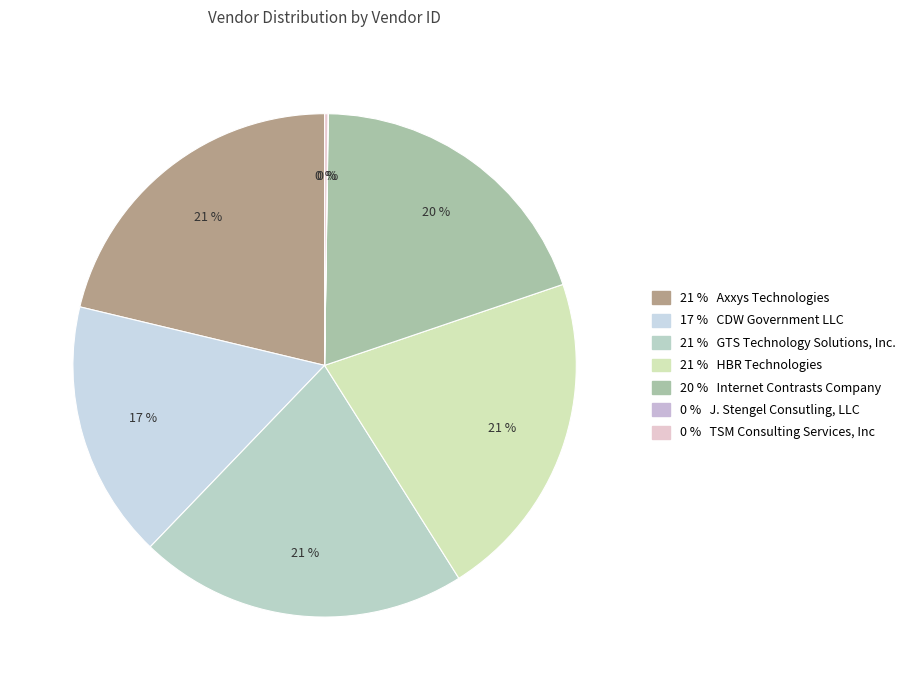

Rank the categories by value from highest to lowest.

Axxys Technologies, HBR Technologies, GTS Technology Solutions, Inc., Internet Contrasts Company, CDW Government LLC, TSM Consulting Services, Inc, J. Stengel Consutling, LLC